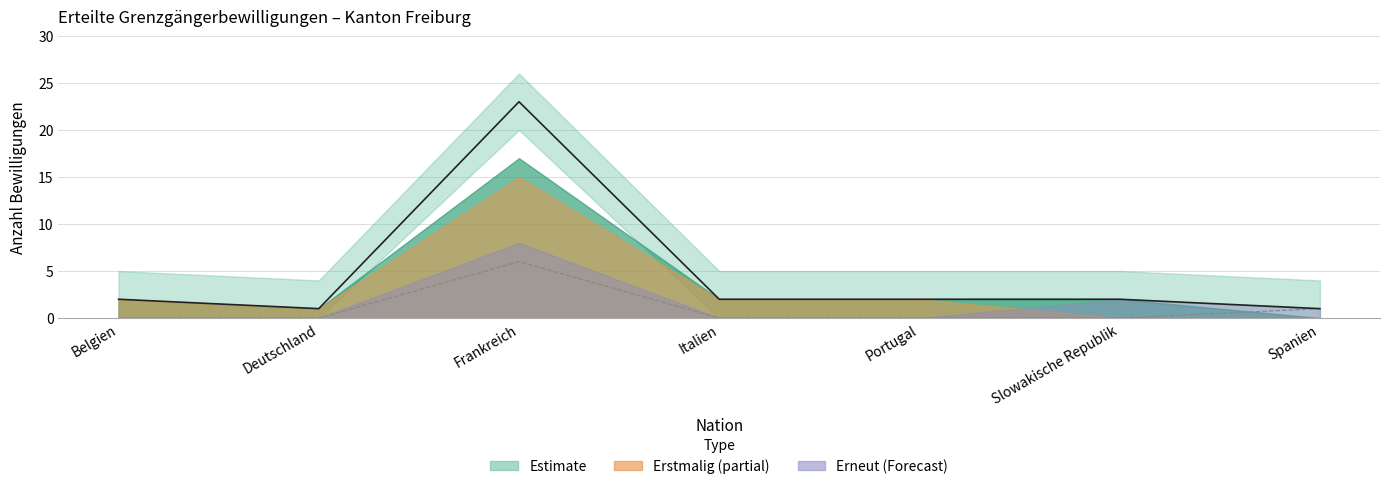

How many interior local peaks does the Total series have?

1